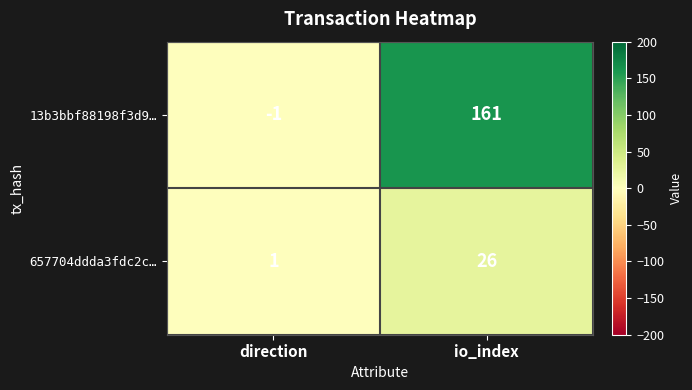

Is it true that 657704ddda3fdc2c… equals 26 at io_index?

True